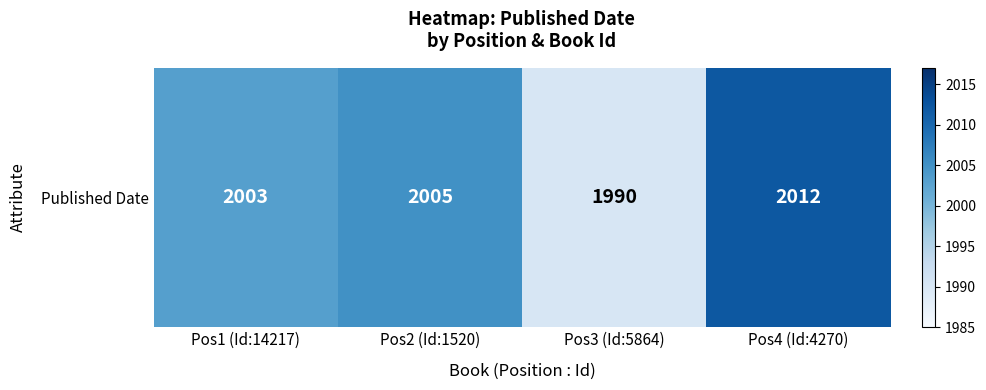

At which category does the chart reach its peak across all series?

Pos4 (Id:4270)